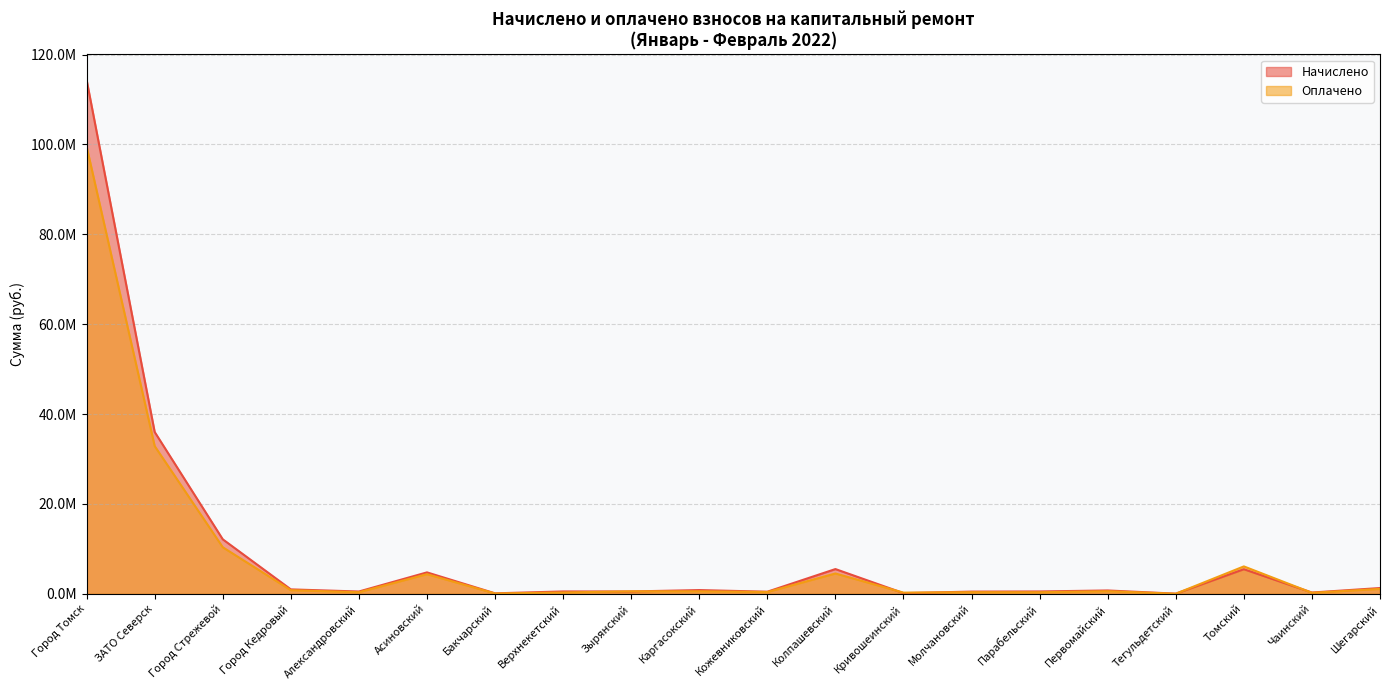

What is the minimum value shown in the chart?

35735.5